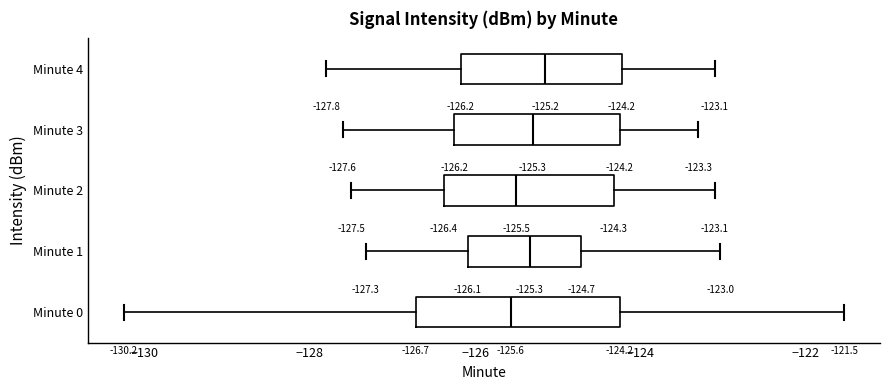

Which box is the widest, from its left edge to its right edge?

Minute 0